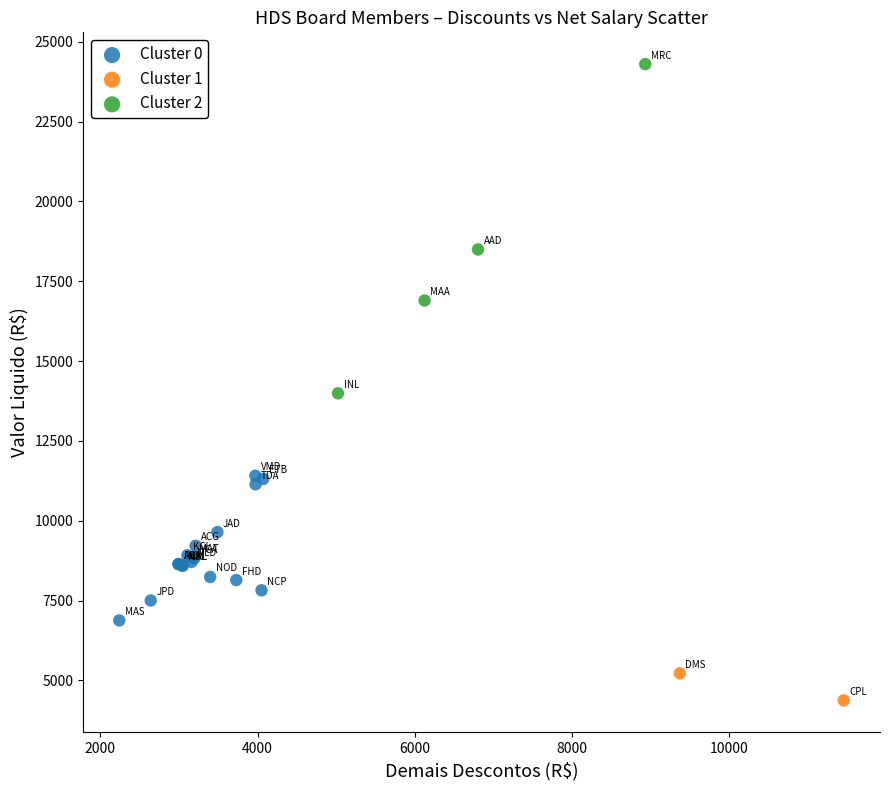

Which series reaches the minimum Y coordinate?

Cluster 1